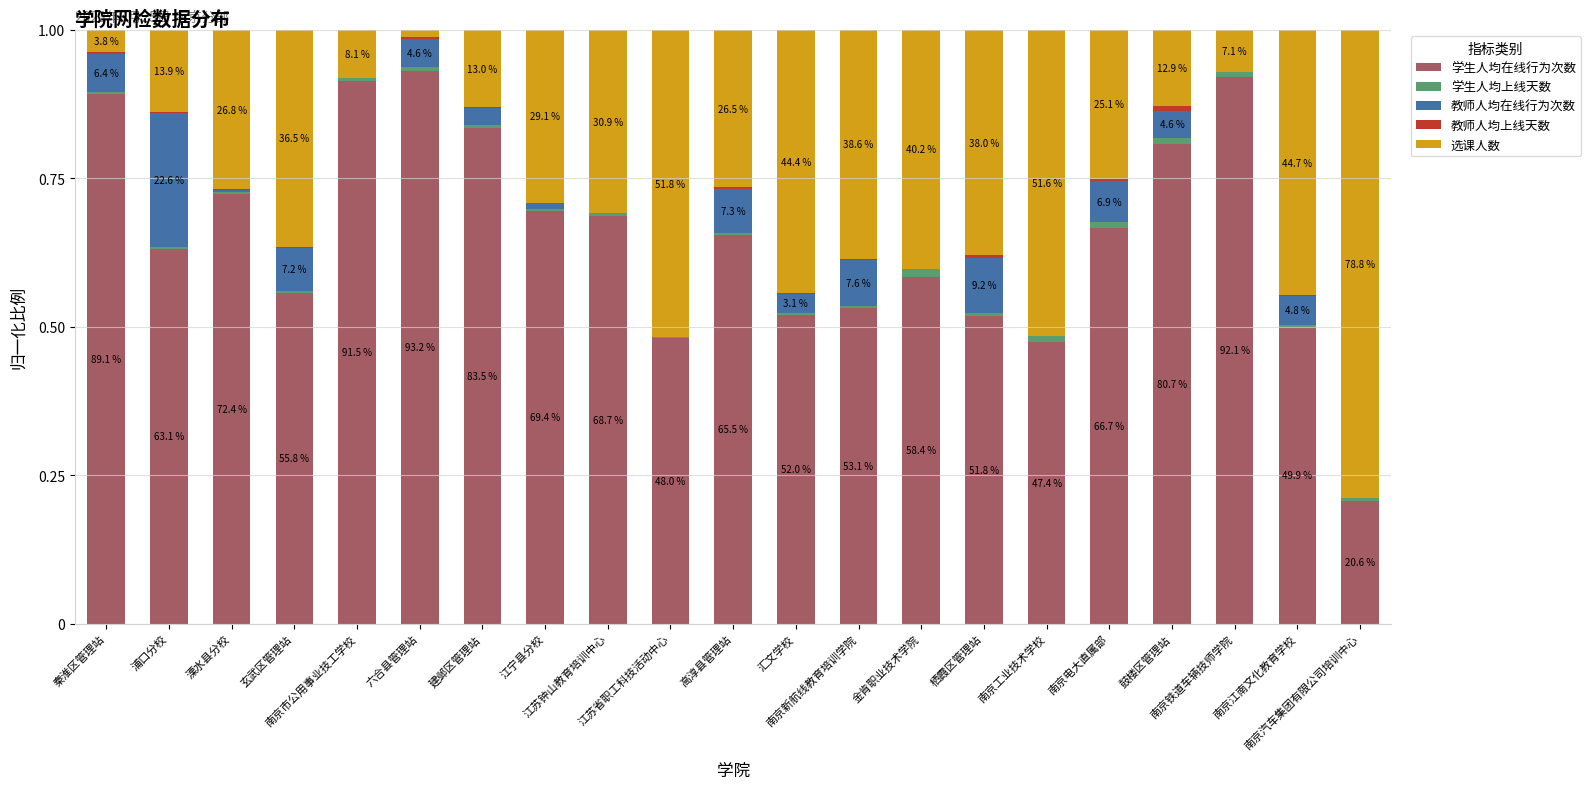

What is the label of the 1st bar from the left?

秦淮区管理站